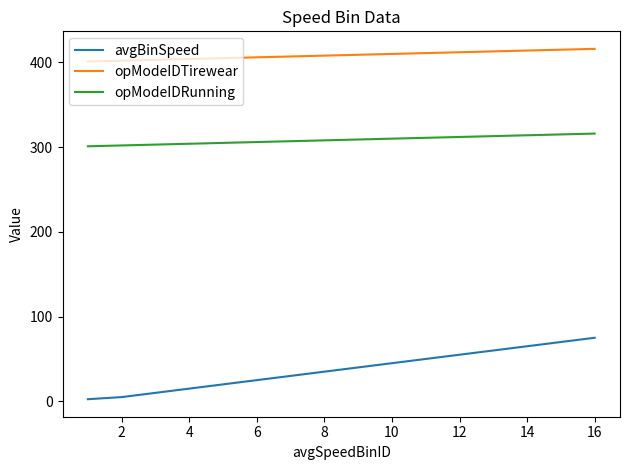

Rank the series by their average value, from lowest to highest.

avgBinSpeed, opModeIDRunning, opModeIDTirewear